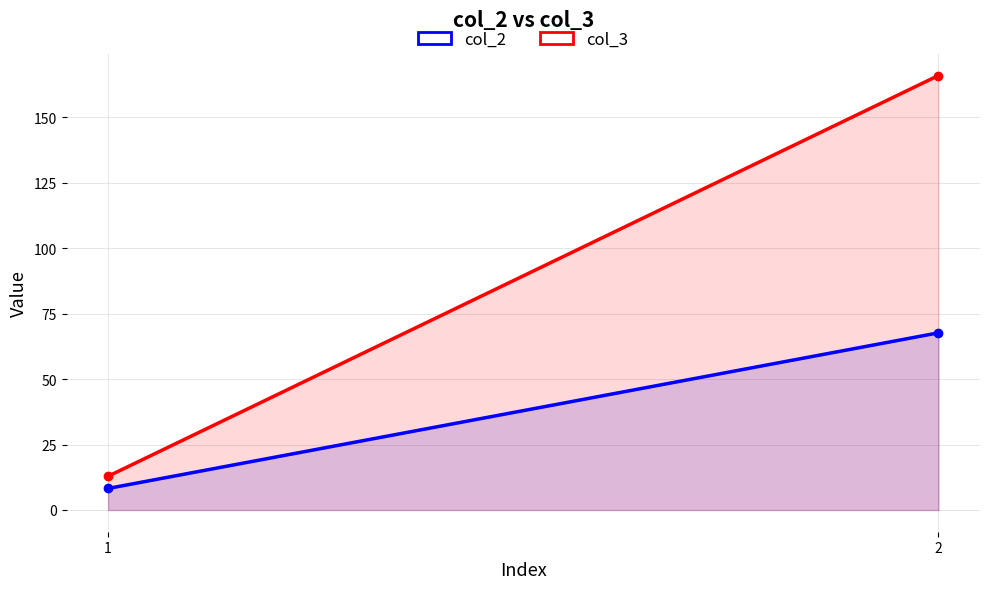

Where does the col_2 series first go above 67?

2